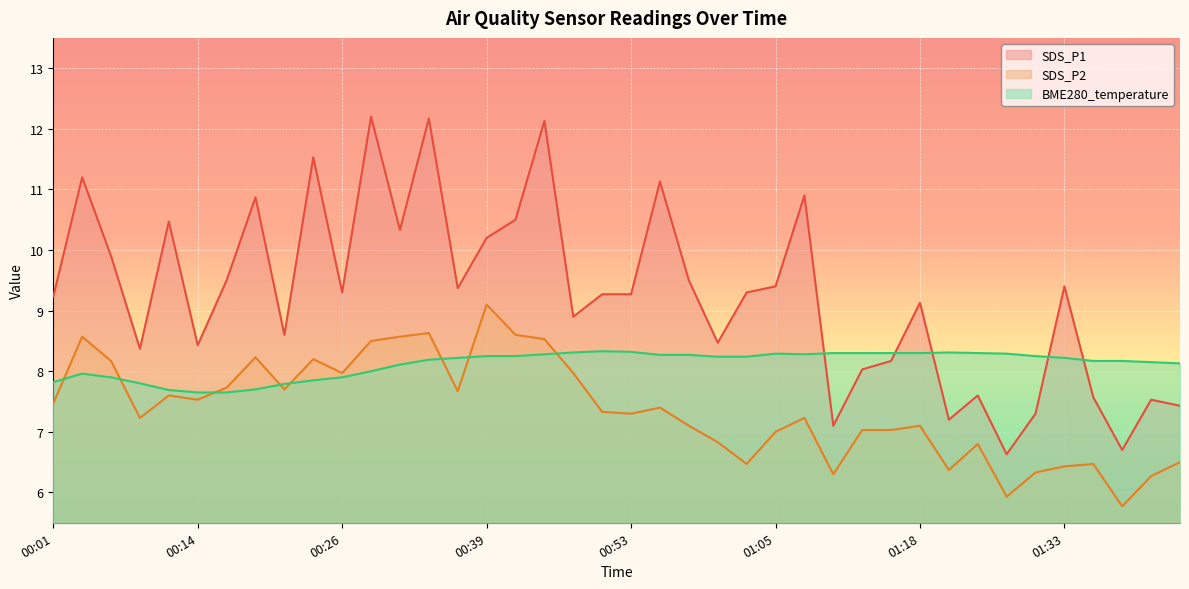

Does the chart display data point markers on the line(s)?

No